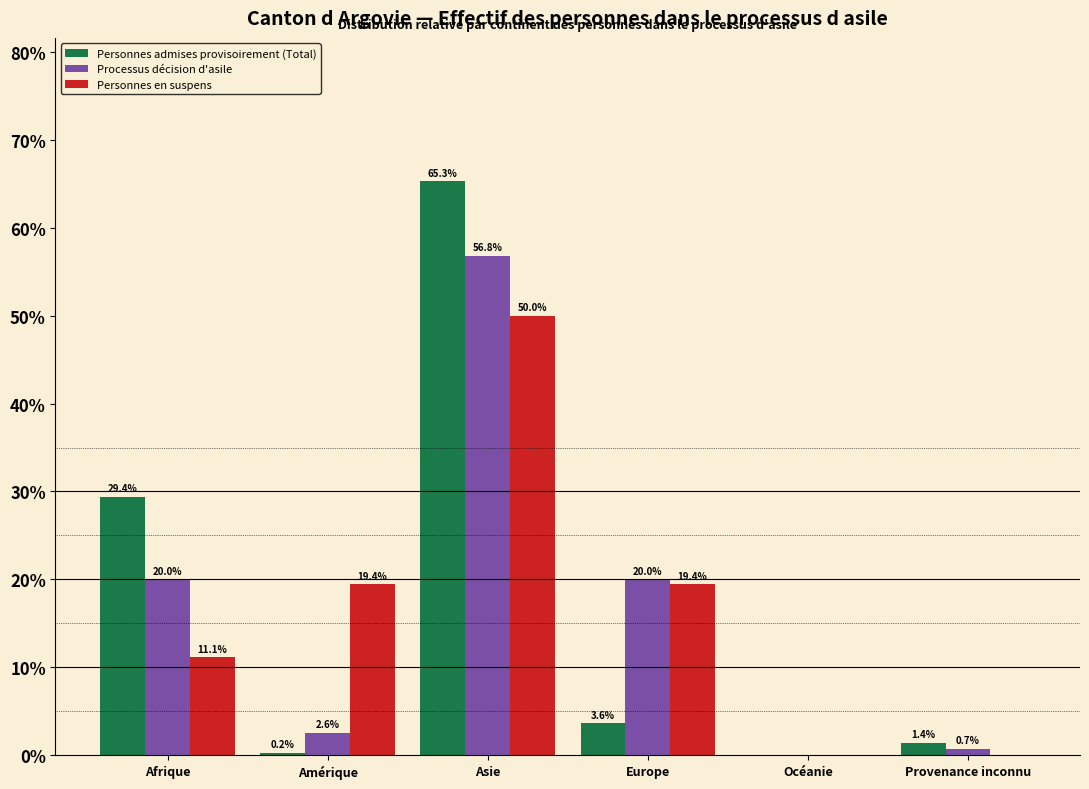

Reading left to right, list all the values displayed in this chart.

Personnes admises provisoirement (Total): Afrique=29.4	Amérique=0.2	Asie=65.3	Europe=3.6	Océanie=0.0	Provenance inconnu=1.4
Processus décision d'asile: Afrique=20.0	Amérique=2.6	Asie=56.8	Europe=20.0	Océanie=0.0	Provenance inconnu=0.7
Personnes en suspens: Afrique=11.1	Amérique=19.4	Asie=50.0	Europe=19.4	Océanie=0.0	Provenance inconnu=0.0